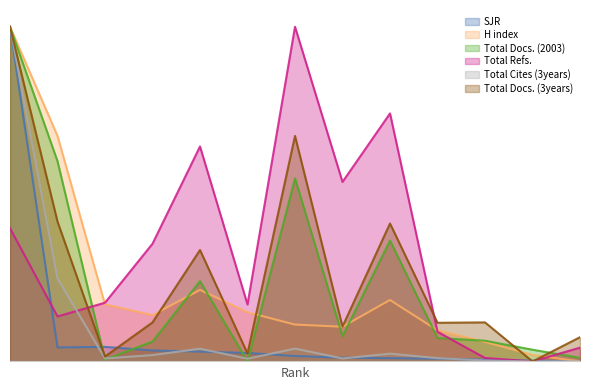

How many data points in H index are above 0?

12